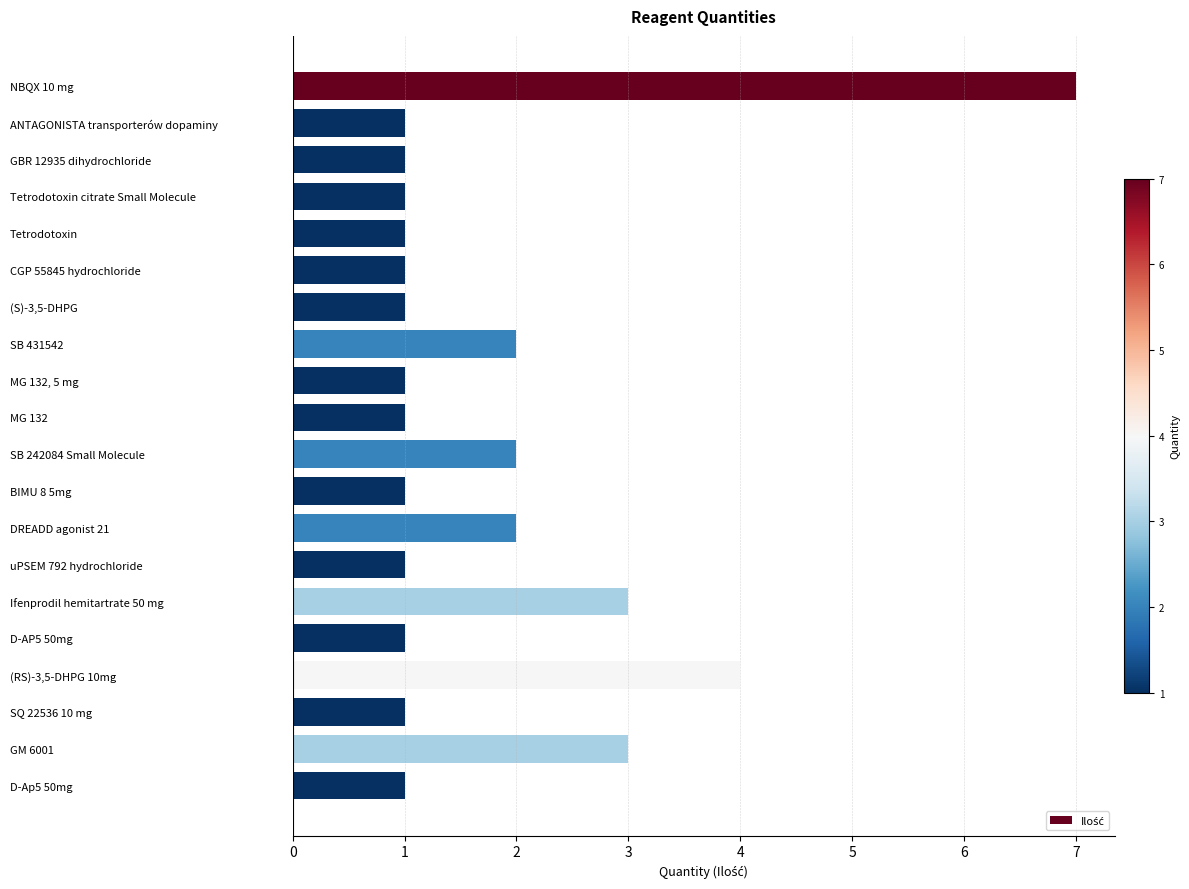

What position from the top is SB 431542?

8